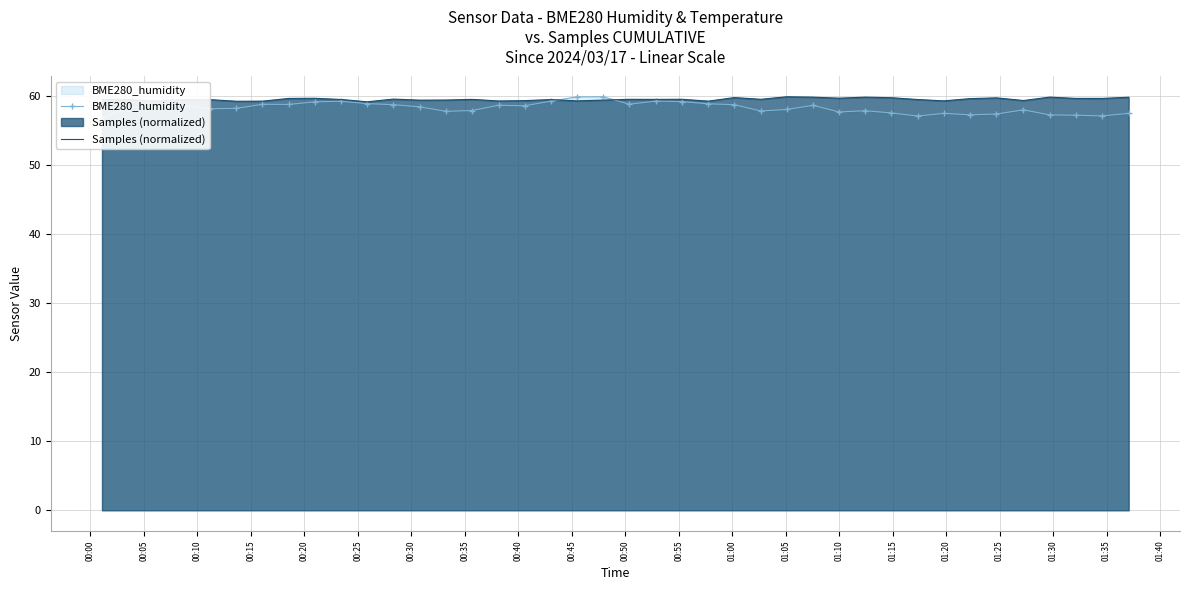

What is the lowest value of the Samples (normalized) series?

59.1